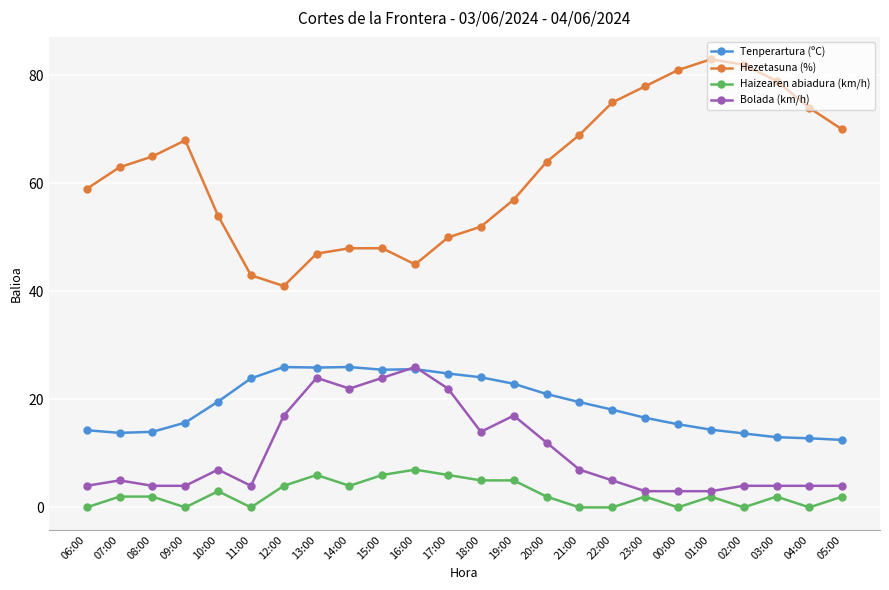

What is the label of the 12th point from the left?

17:00